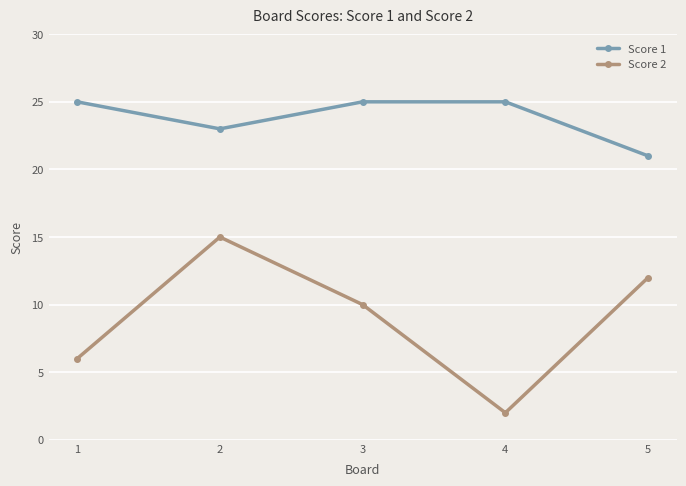

True or false: Score 1 and Score 2 intersect in this chart.

False